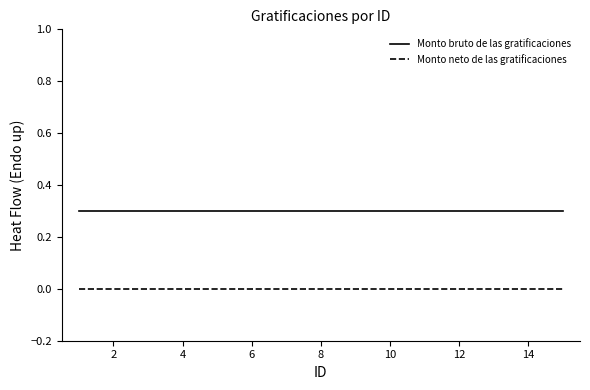

True or false: Monto neto de las gratificaciones and Monto bruto de las gratificaciones intersect in this chart.

False